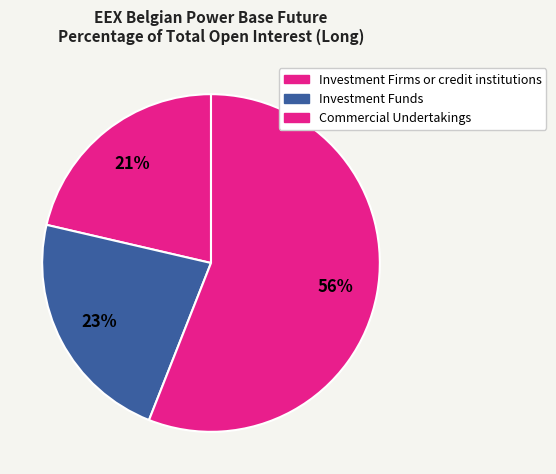

How many slices are in this pie chart?

3